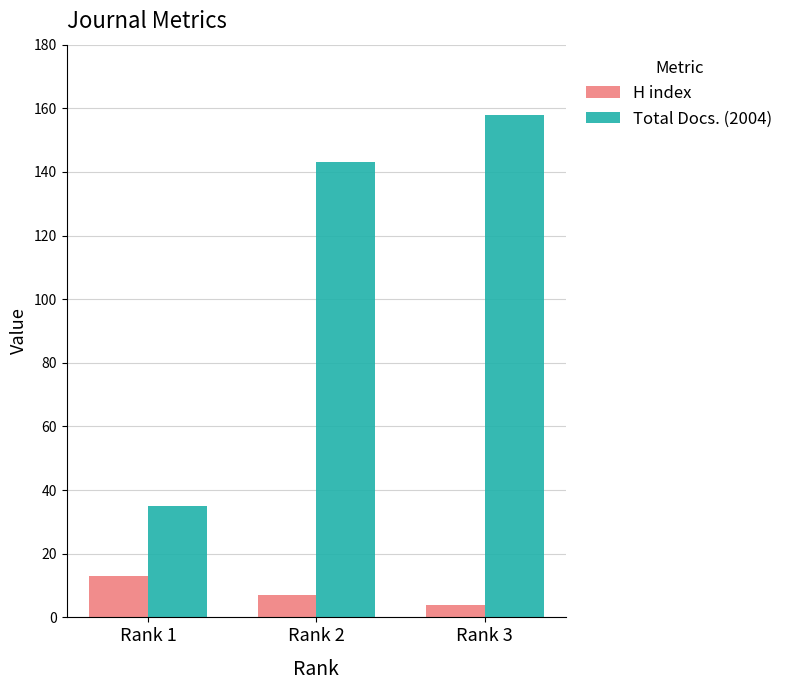

At Rank 3, list the series in order from smallest to largest.

H index, Total Docs. (2004)